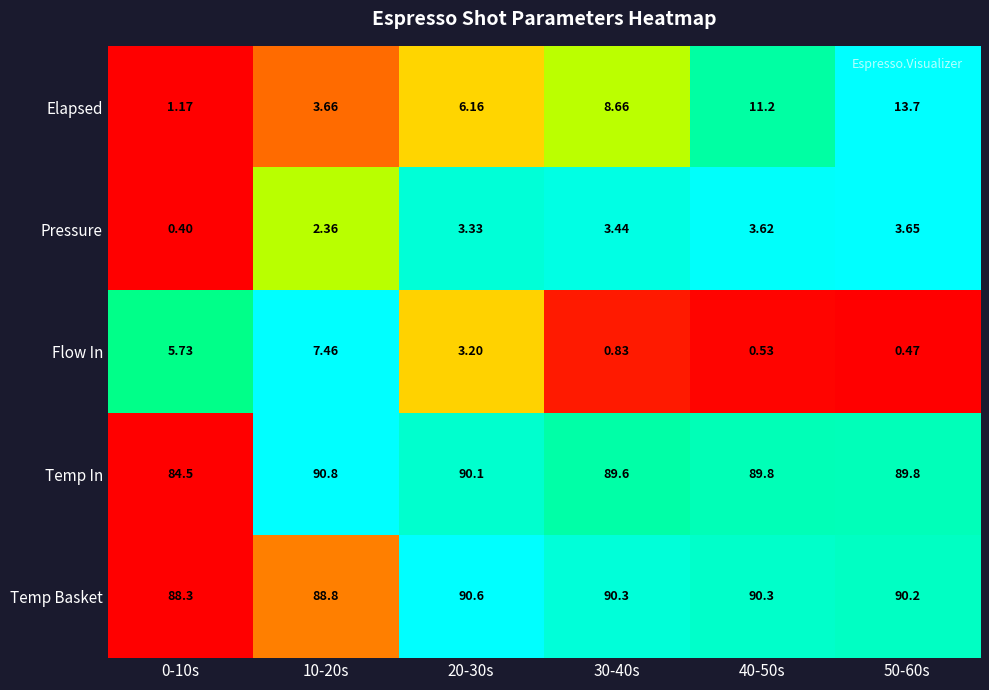

Rank the series at 20-30s from lowest to highest value.

Flow In, Pressure, Elapsed, Temp In, Temp Basket